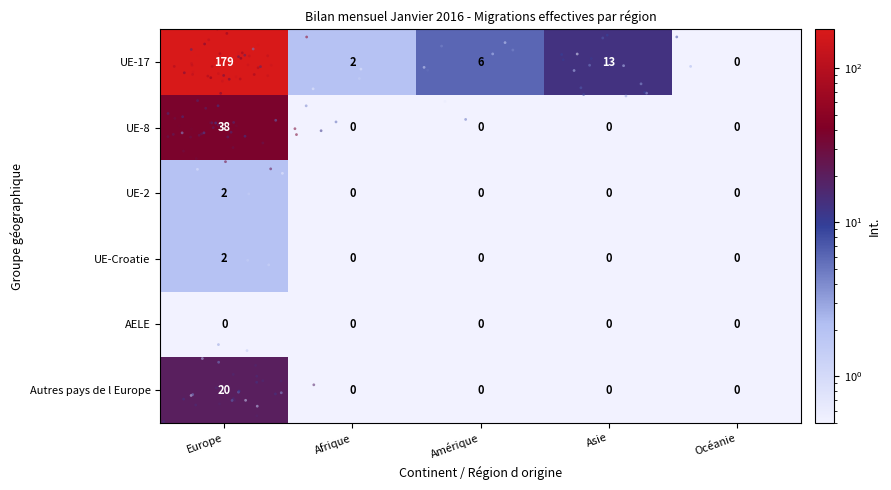

Which series has the largest total across all categories?

UE-17